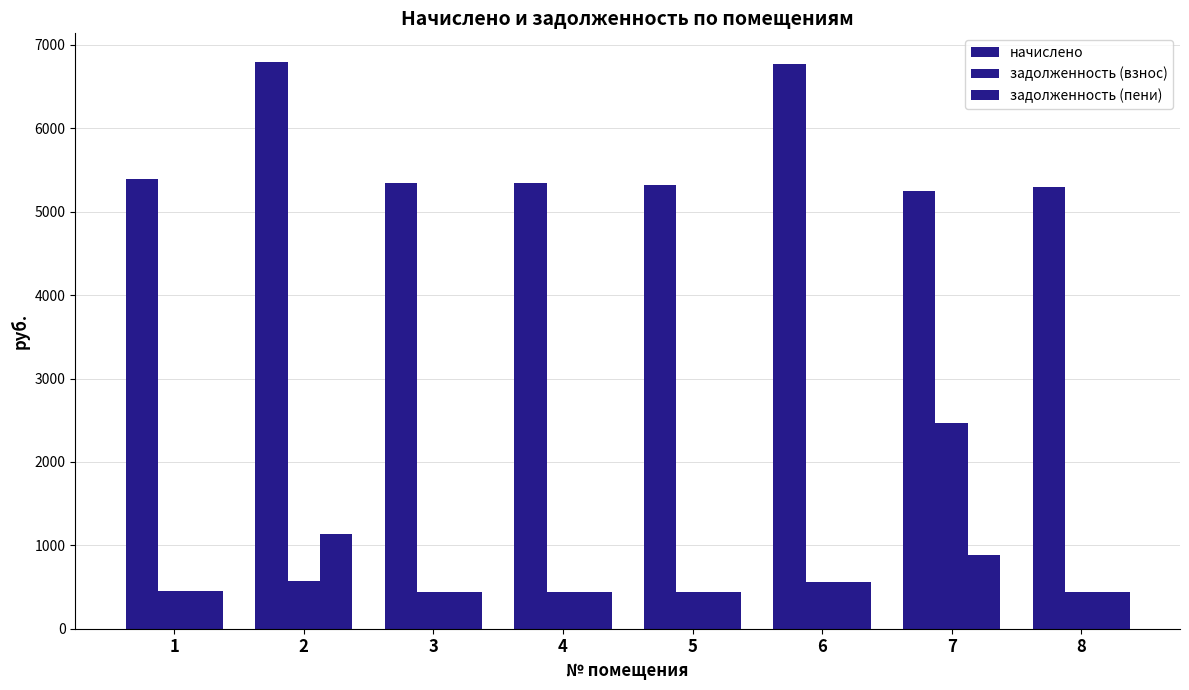

Which series has the largest total across all categories?

начислено